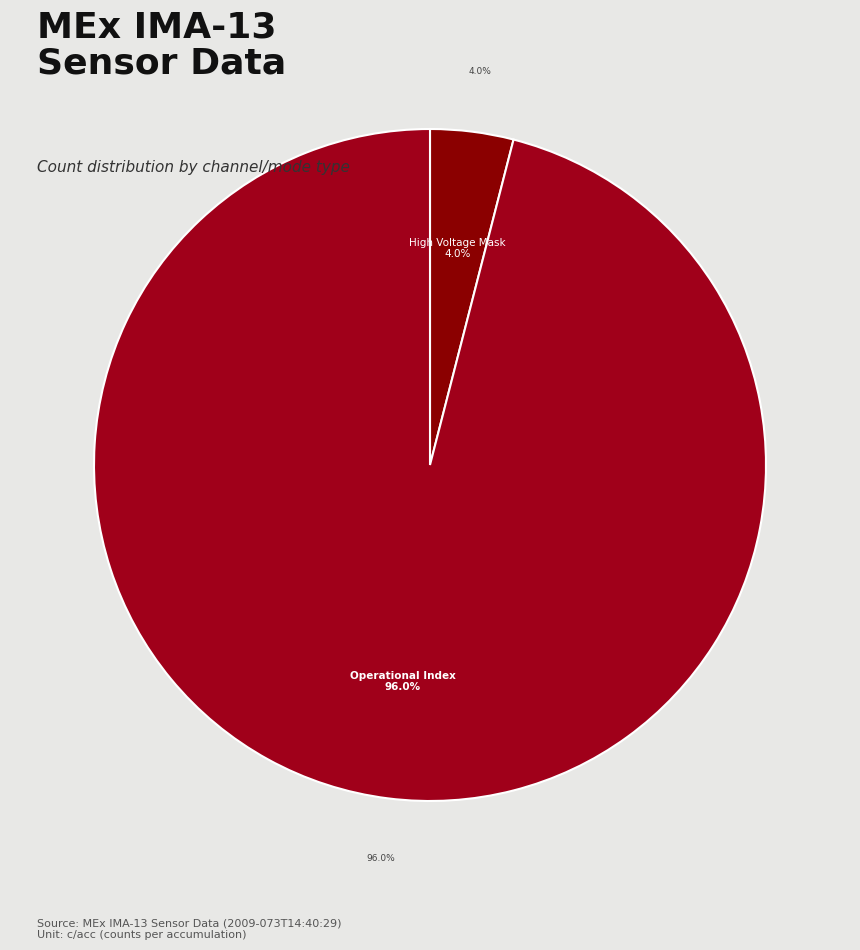

Which slice is the largest?

Operational Index